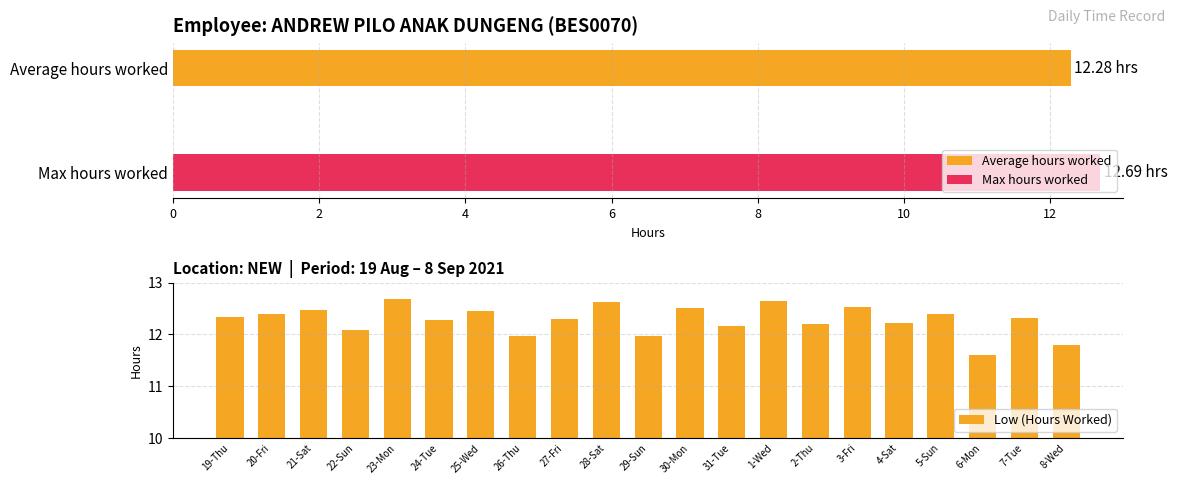

True or false: Low (Hours Worked) has a value of 12.5 at 3-Fri.

True